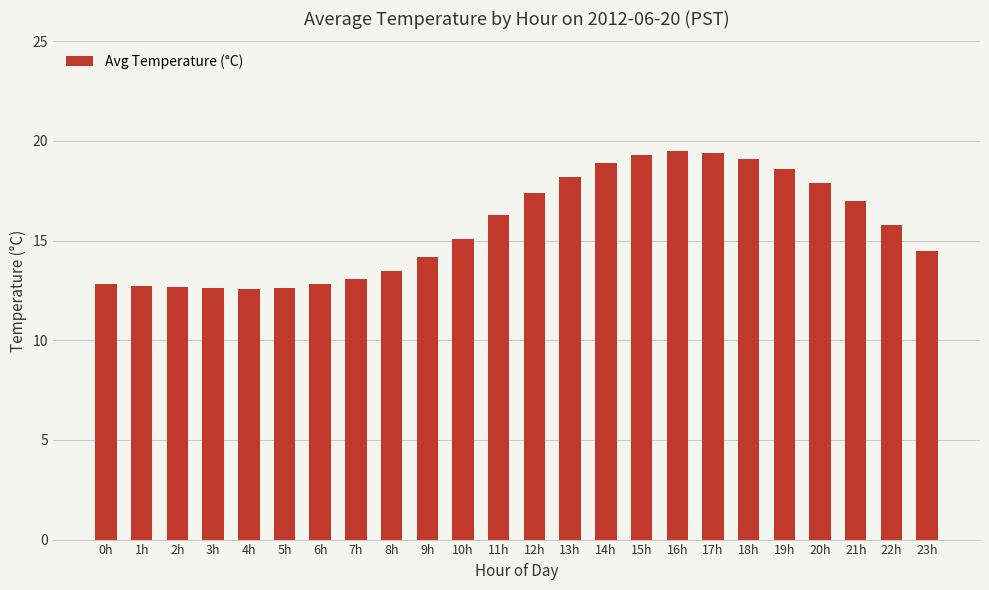

What is the maximum value shown in the chart?

19.5